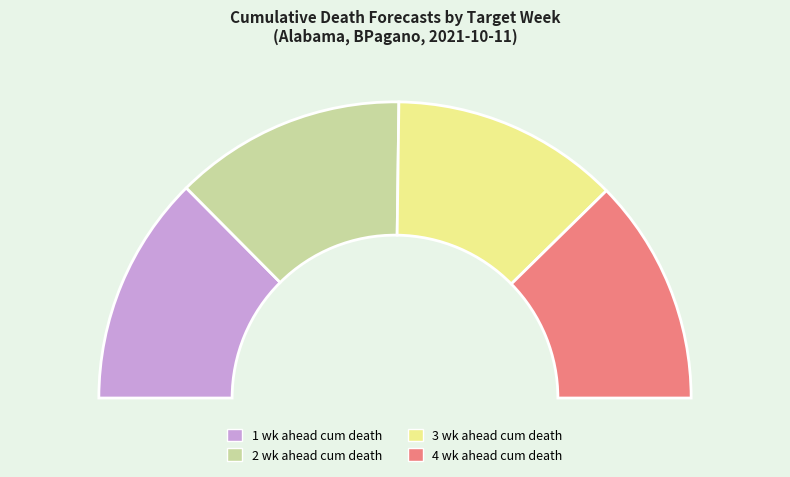

How many segments does this pie chart have?

4